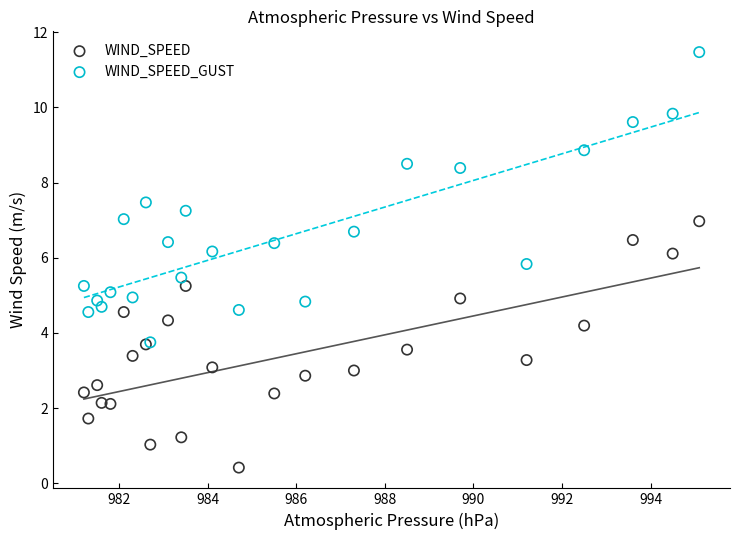

Which series reaches the maximum Y coordinate?

WIND_SPEED_GUST